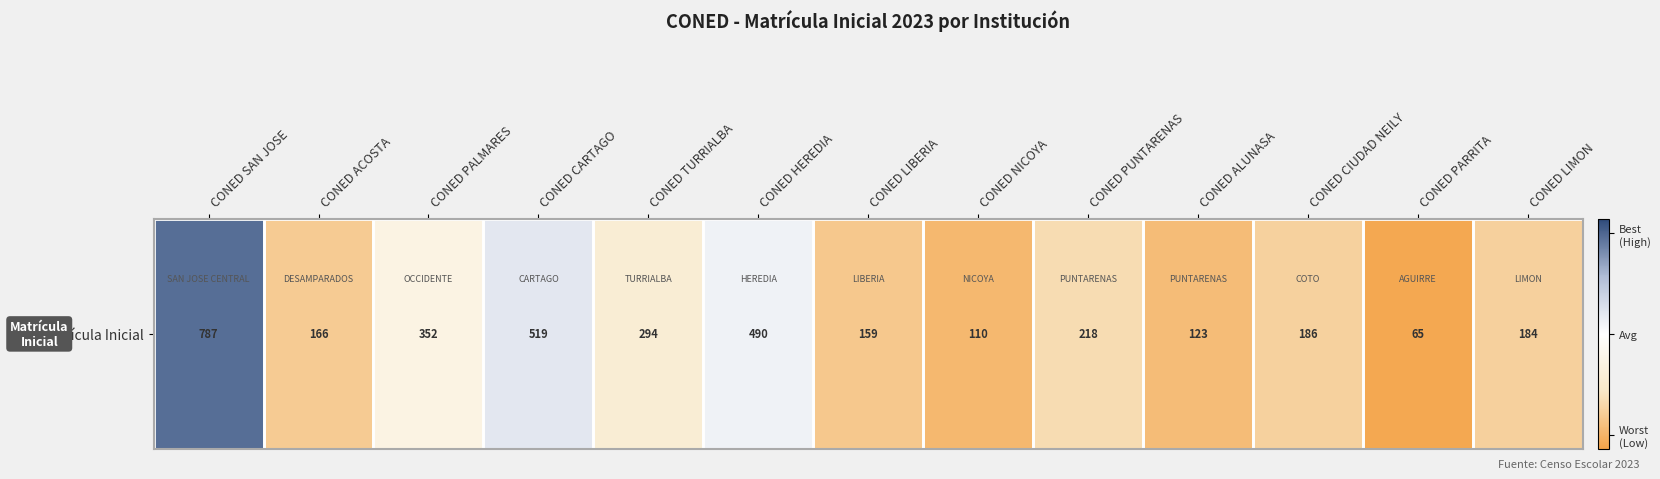

The value at CONED HEREDIA is 285. True or false?

False